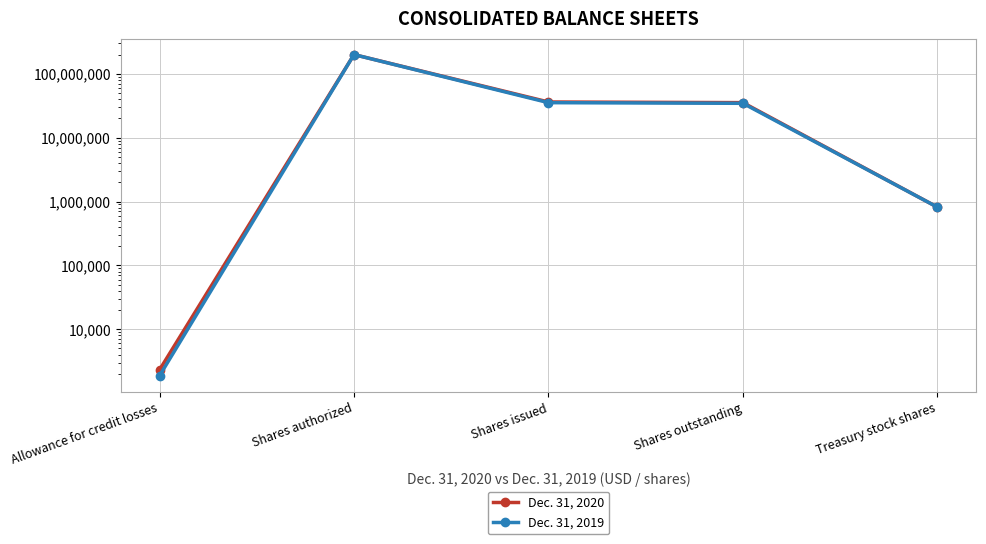

Is it true that Dec. 31, 2019 equals 2683 at Allowance for credit losses?

False